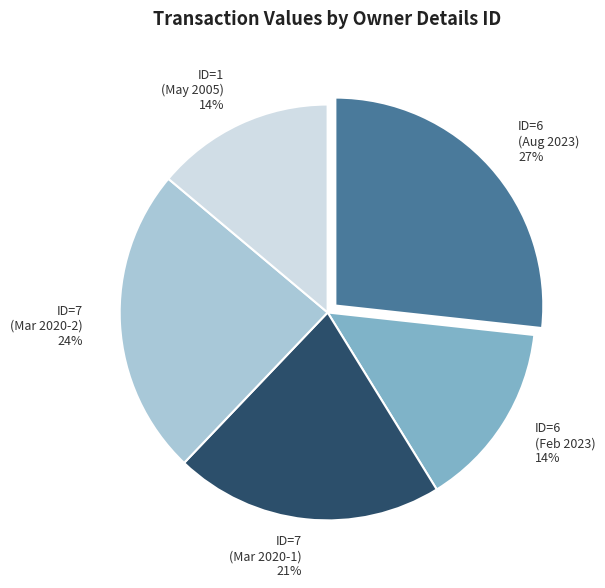

Does ID=6 (Feb 2023) 14% represent more than half of the total?

No